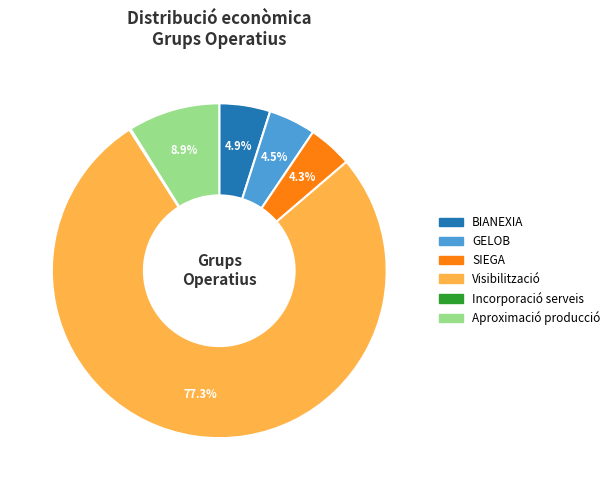

What percentage is NOT represented by BIANEXIA?

95.1%